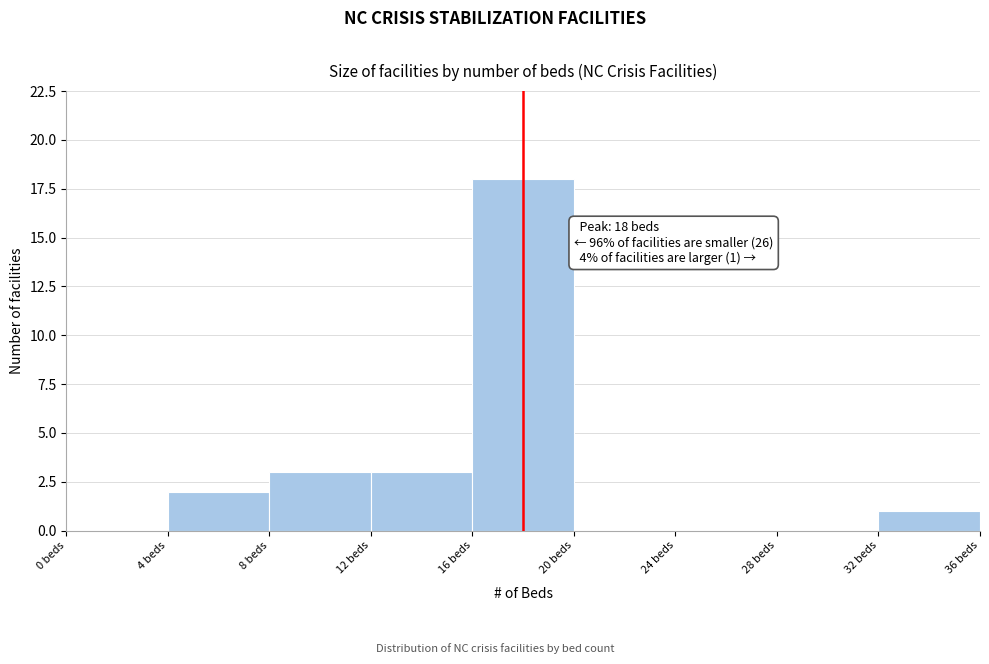

Which range on the x-axis has the tallest bar?

16 to 20